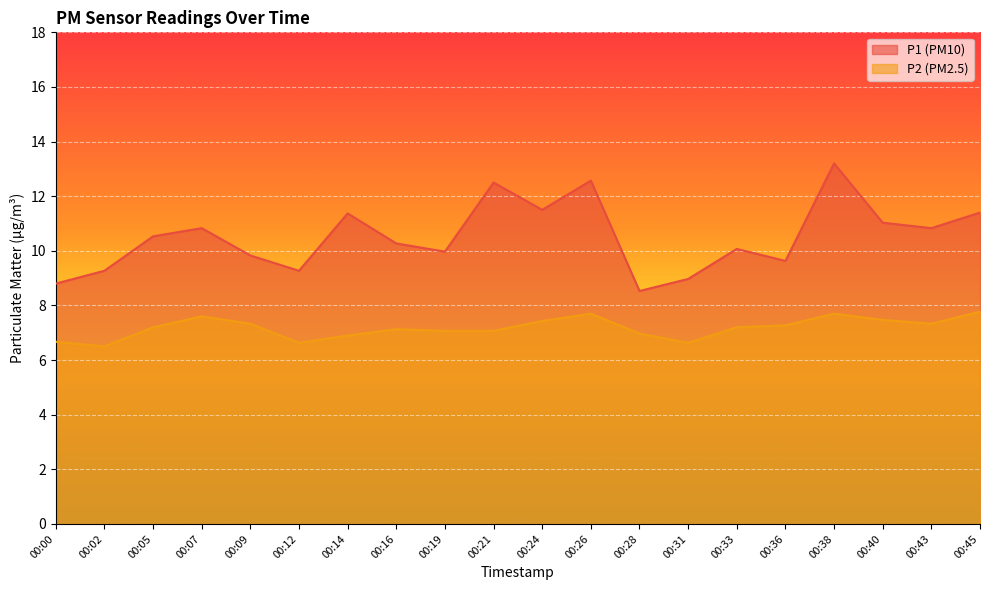

Reading left to right, list all the values displayed in this chart.

P1: 00:00=8.8	00:02=9.3	00:05=10.5	00:07=10.8	00:09=9.8	00:12=9.3	00:14=11.4	00:16=10.3	00:19=10.0	00:21=12.5	00:24=11.5	00:26=12.6	00:28=8.5	00:31=9.0	00:33=10.1	00:36=9.6	00:38=13.2	00:40=11.0	00:43=10.8	00:45=11.4
P2: 00:00=6.7	00:02=6.5	00:05=7.2	00:07=7.6	00:09=7.3	00:12=6.6	00:14=6.9	00:16=7.1	00:19=7.1	00:21=7.1	00:24=7.4	00:26=7.7	00:28=7.0	00:31=6.6	00:33=7.2	00:36=7.3	00:38=7.7	00:40=7.5	00:43=7.3	00:45=7.8